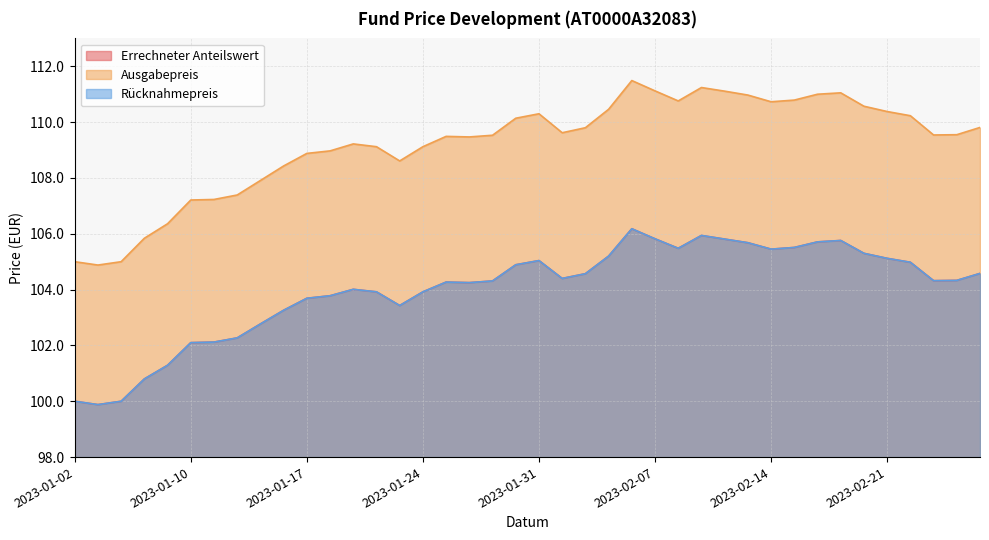

At which label does Errechneter Anteilswert reach its peak?

2023-02-06